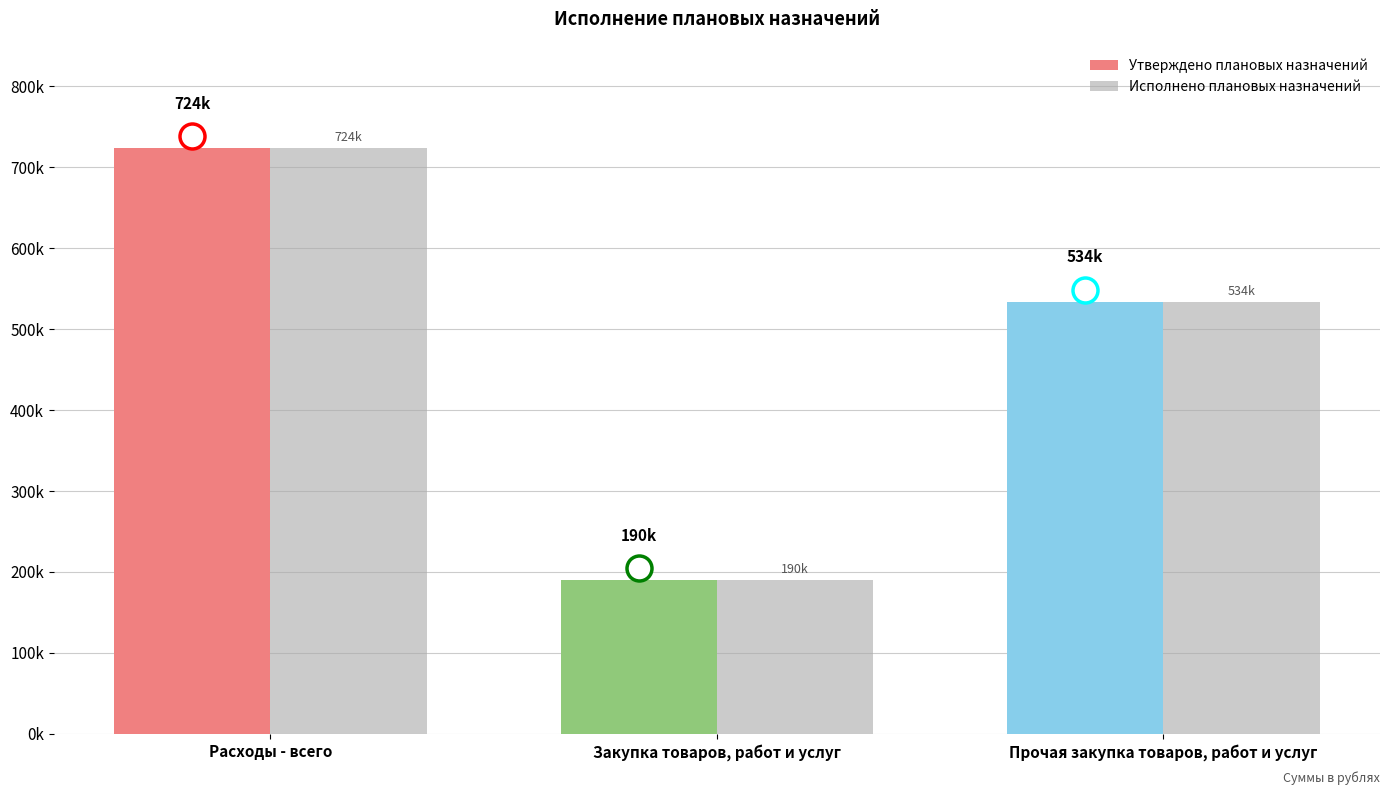

What is the difference between the maximum and minimum values in the Утверждено плановых назначений series?

533728.3